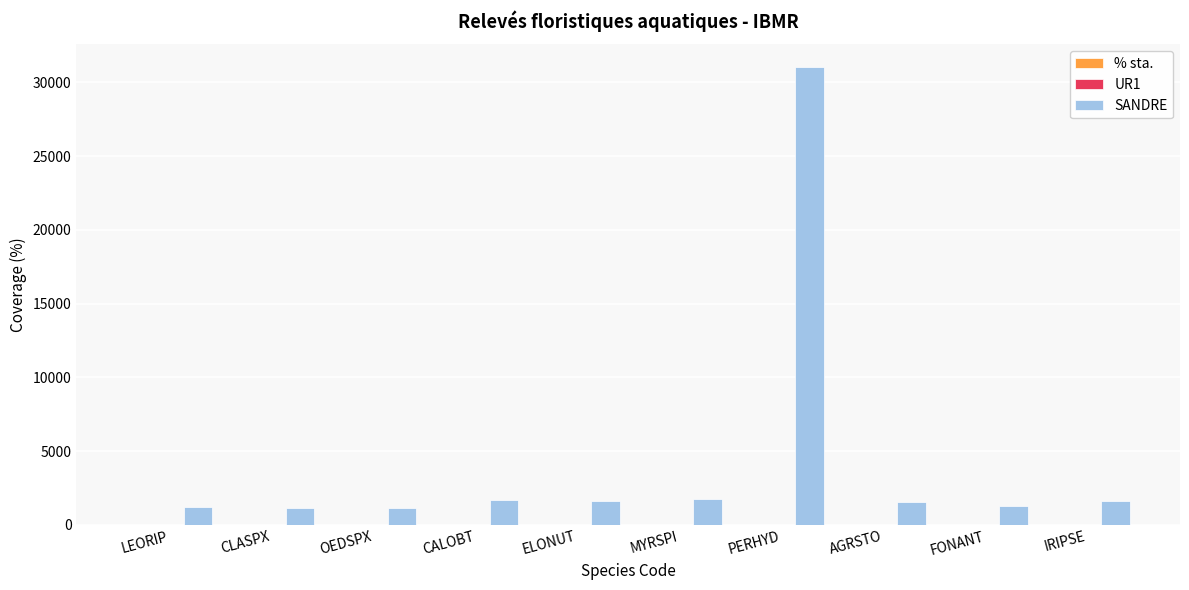

Is it true that SANDRE equals 2656.5 at ELONUT?

False